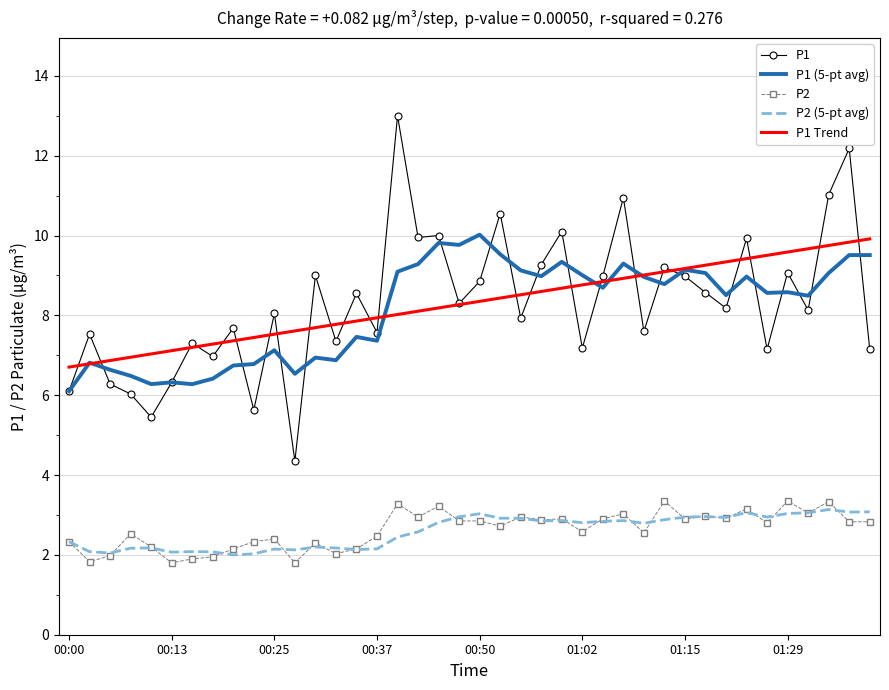

What are all the series names shown in the legend?

P1, P1 (5-pt avg), P2, P2 (5-pt avg), P1 Trend